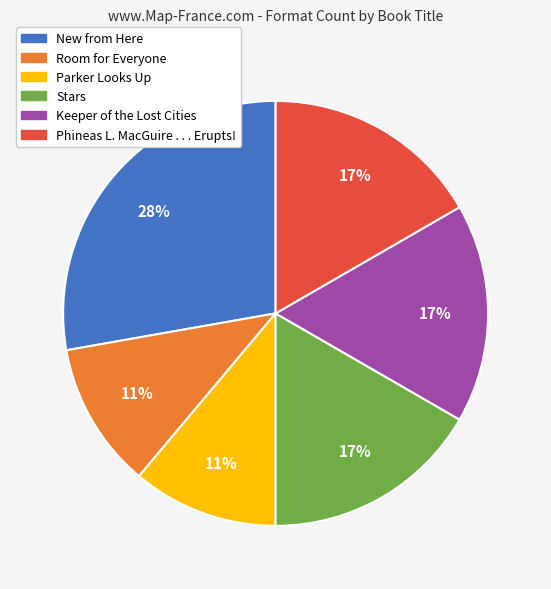

Is Parker Looks Up the majority of the pie?

No